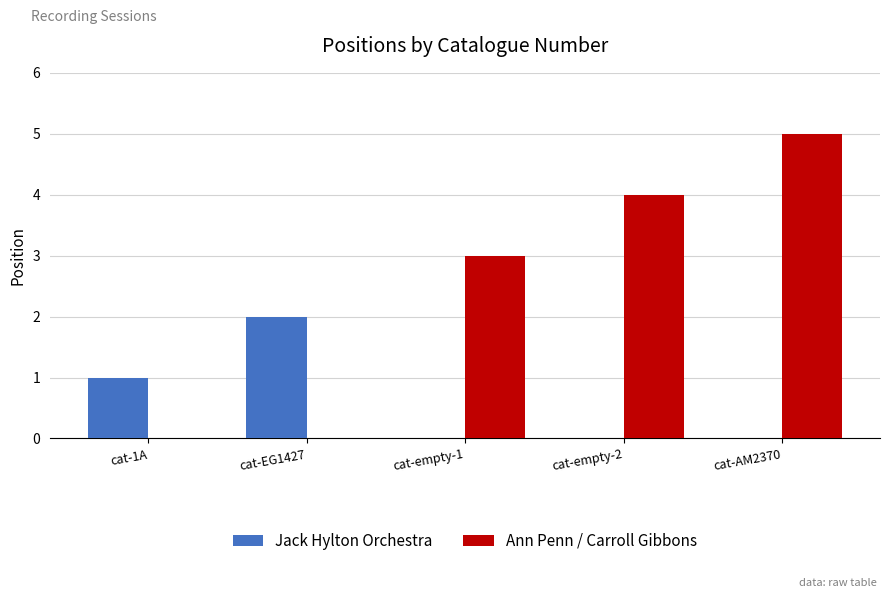

What is the sum of the Ann Penn / Carroll Gibbons values at cat-empty-1 and cat-AM2370?

8